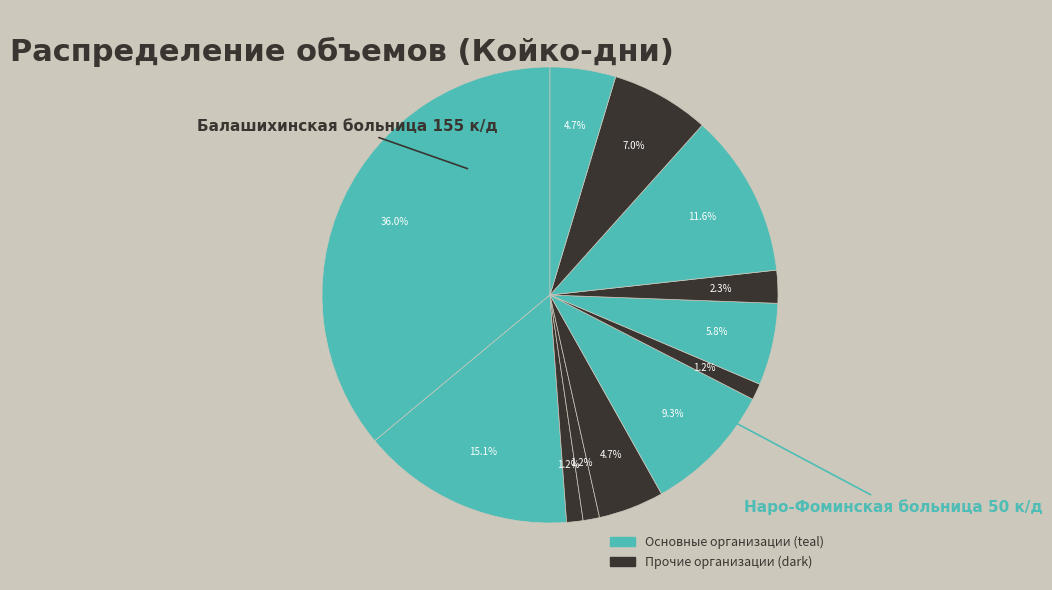

Which category has the biggest portion of the pie?

ГБУЗ МО "Балашихинская больница"